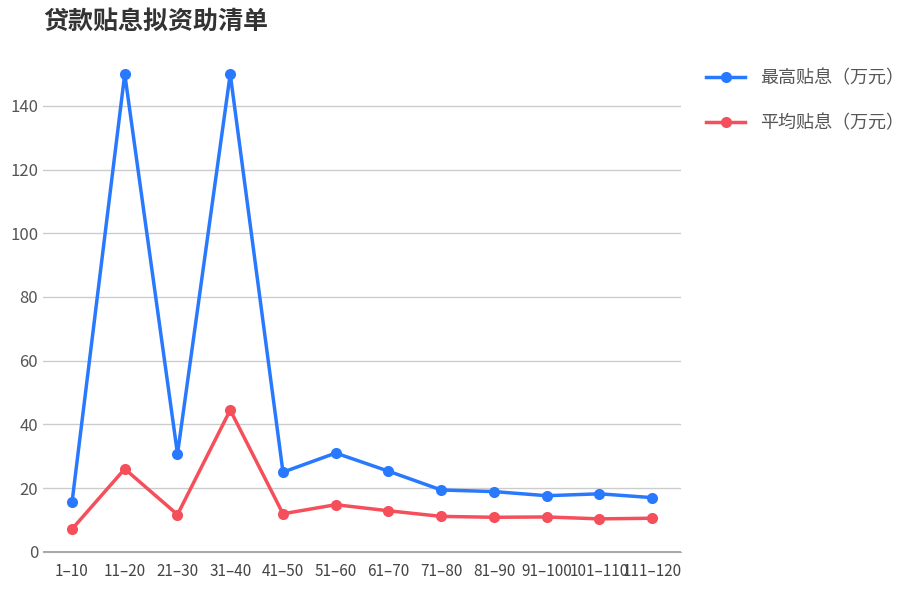

At which label does 平均贴息（万元） reach its peak?

31–40